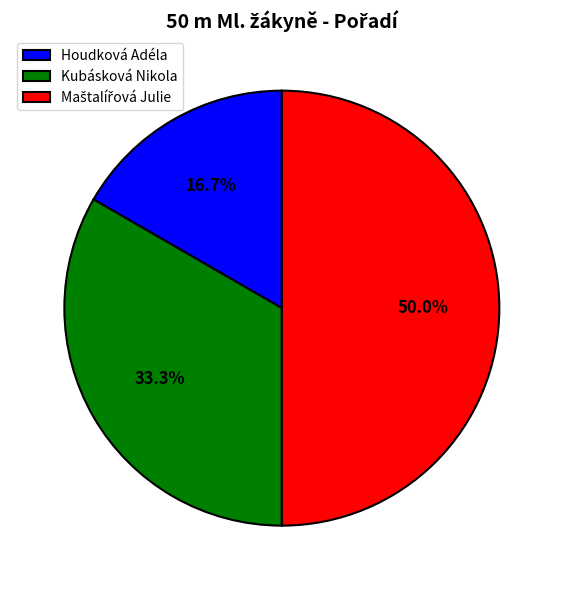

What is the smallest slice in the pie chart?

Houdková Adéla